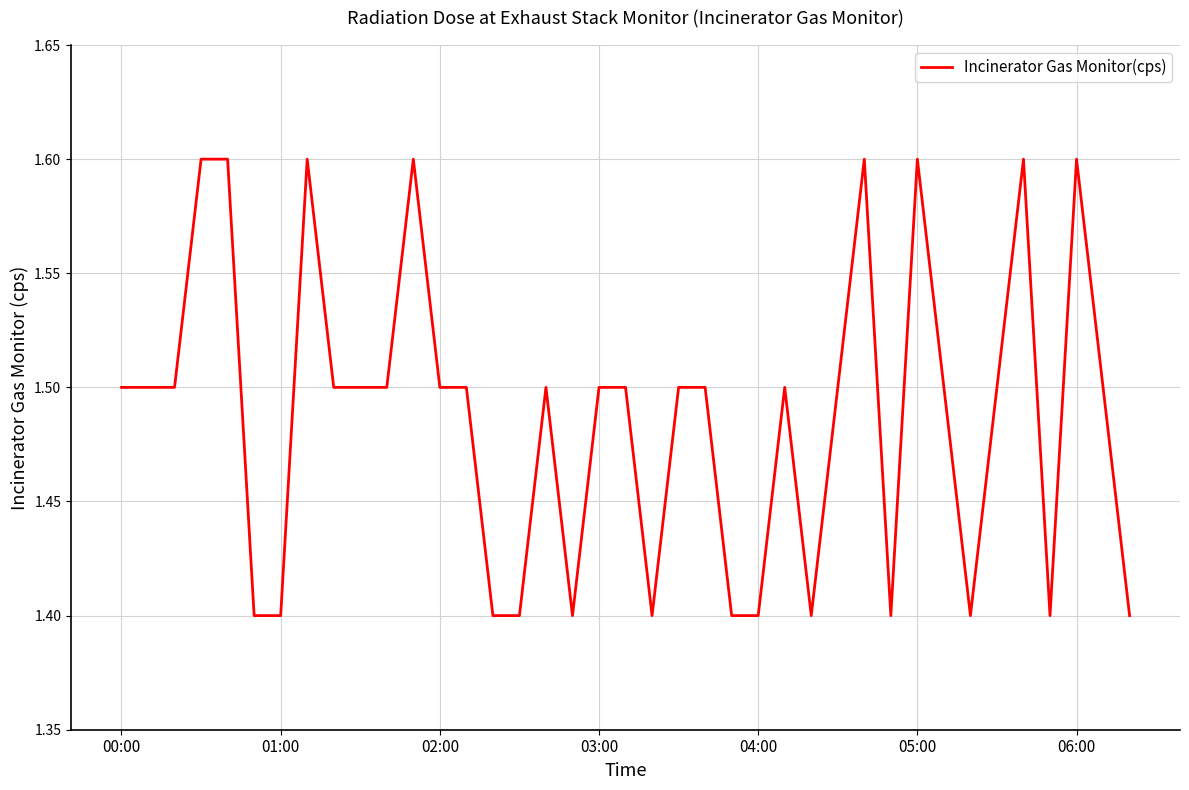

What is the greatest value displayed?

1.6